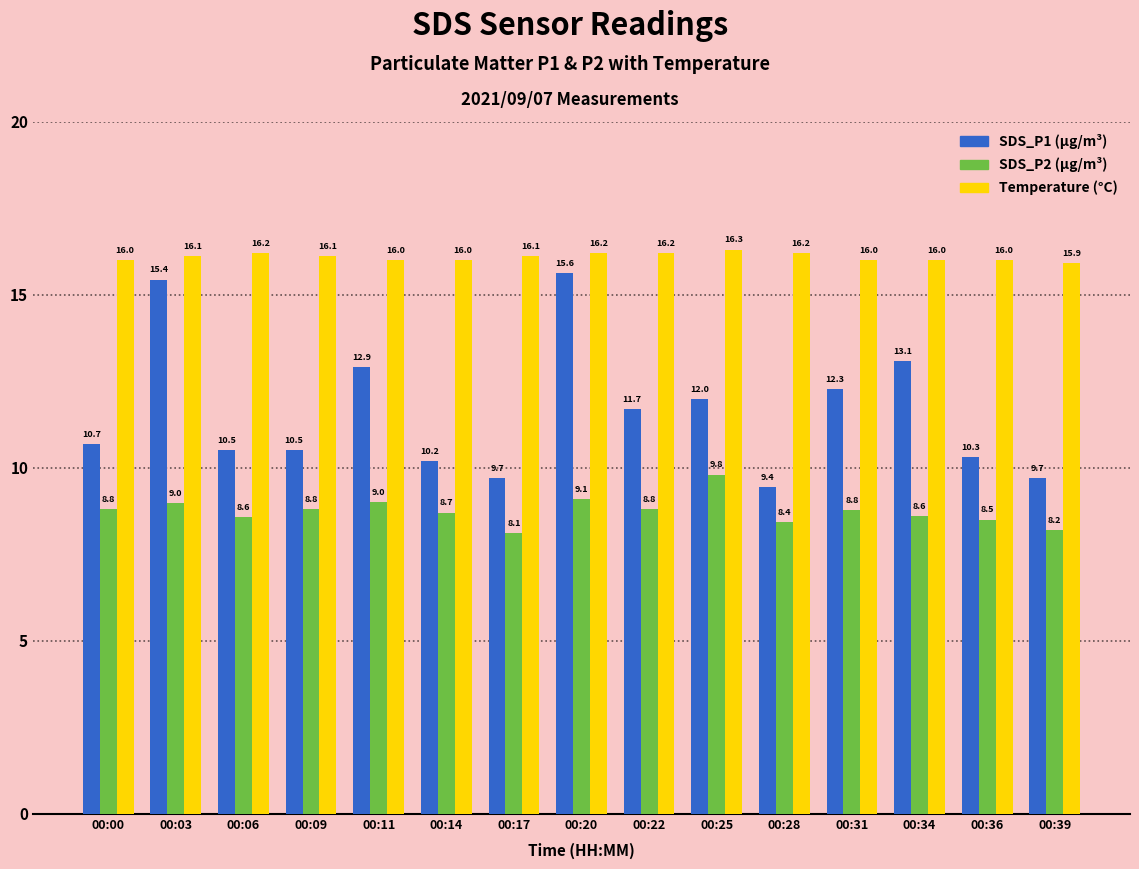

Which label corresponds to the largest value in the chart?

00:25